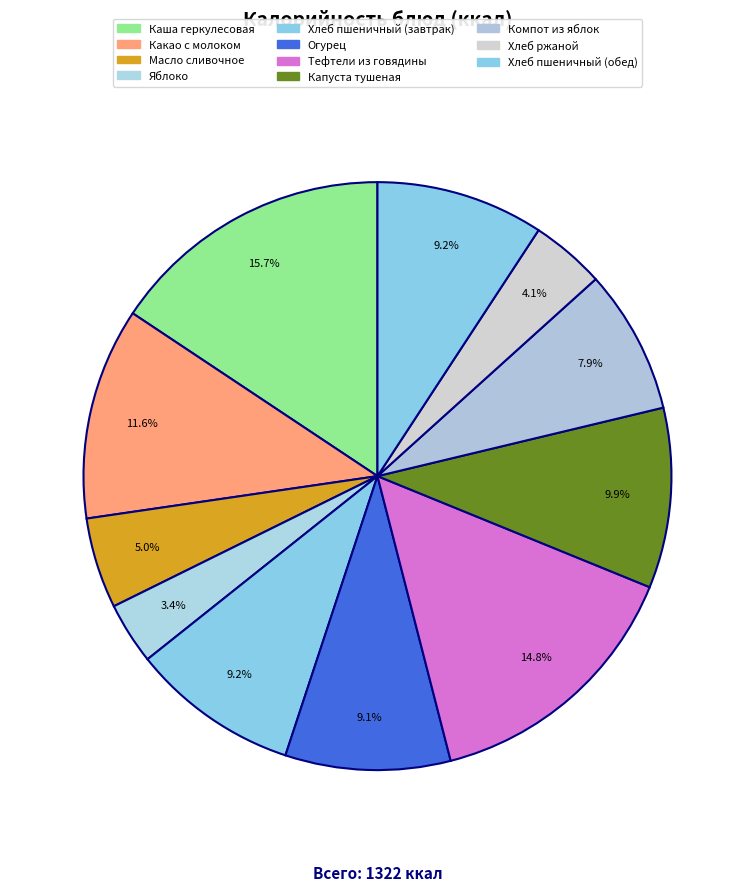

Count the number of slices in the pie.

11